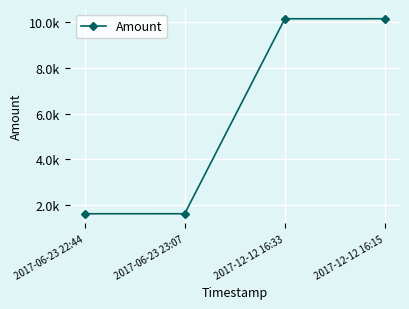

True or false: the data shows 1598 at 2017-06-23 22:44.

True